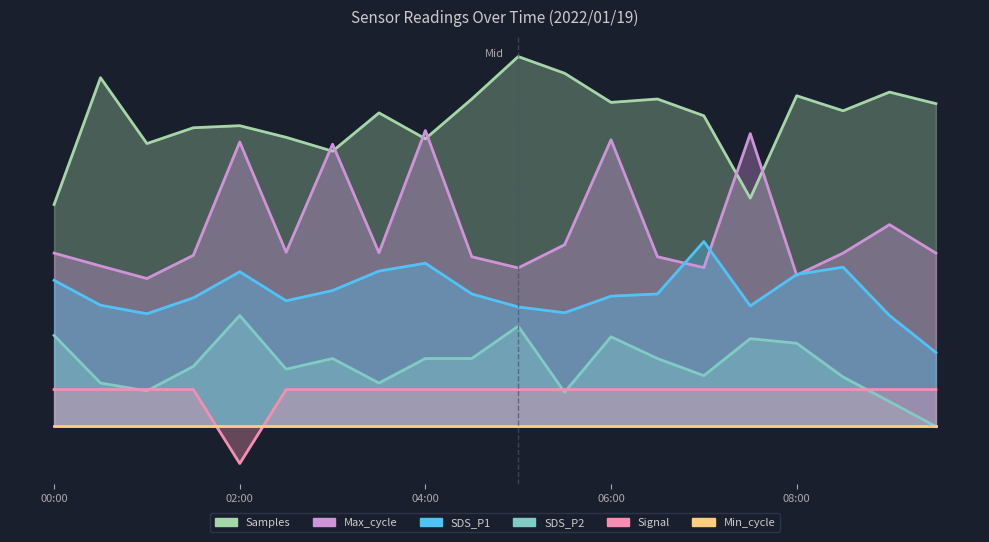

Where is the first local minimum for Samples?

01:00